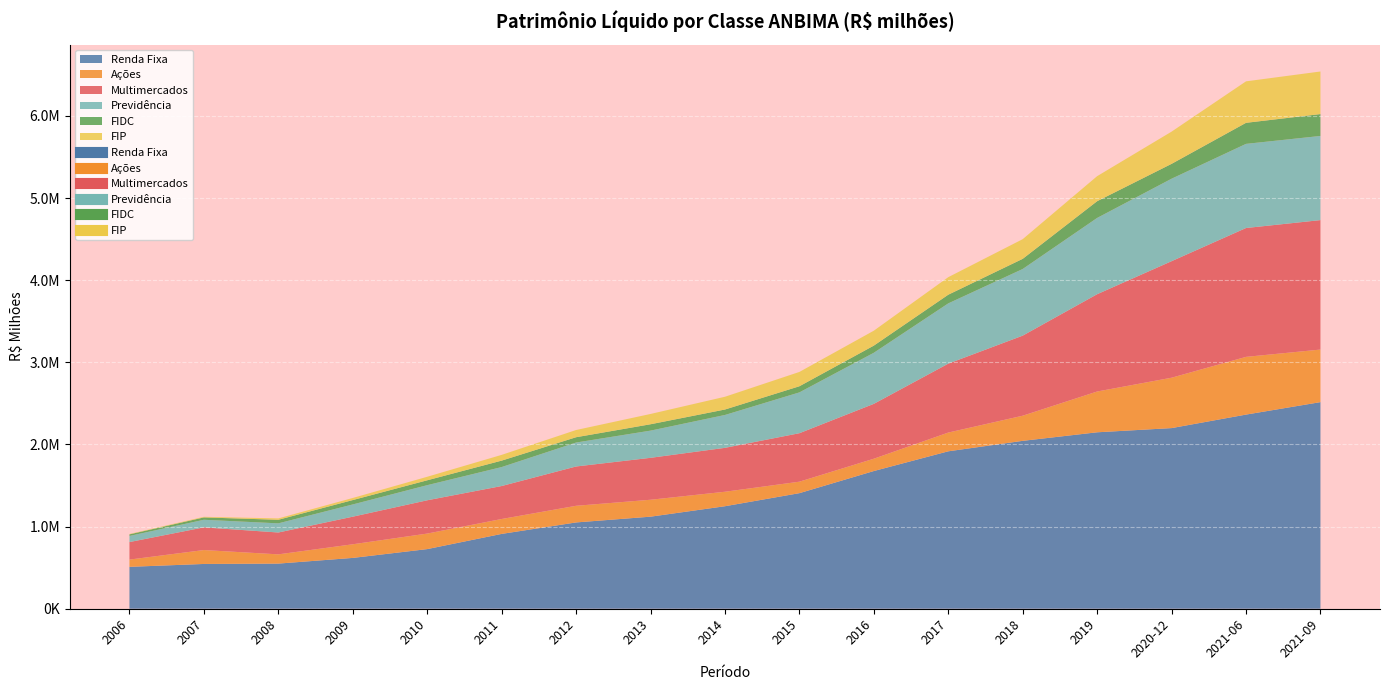

True or false: Multimercados and Previdência intersect in this chart.

False